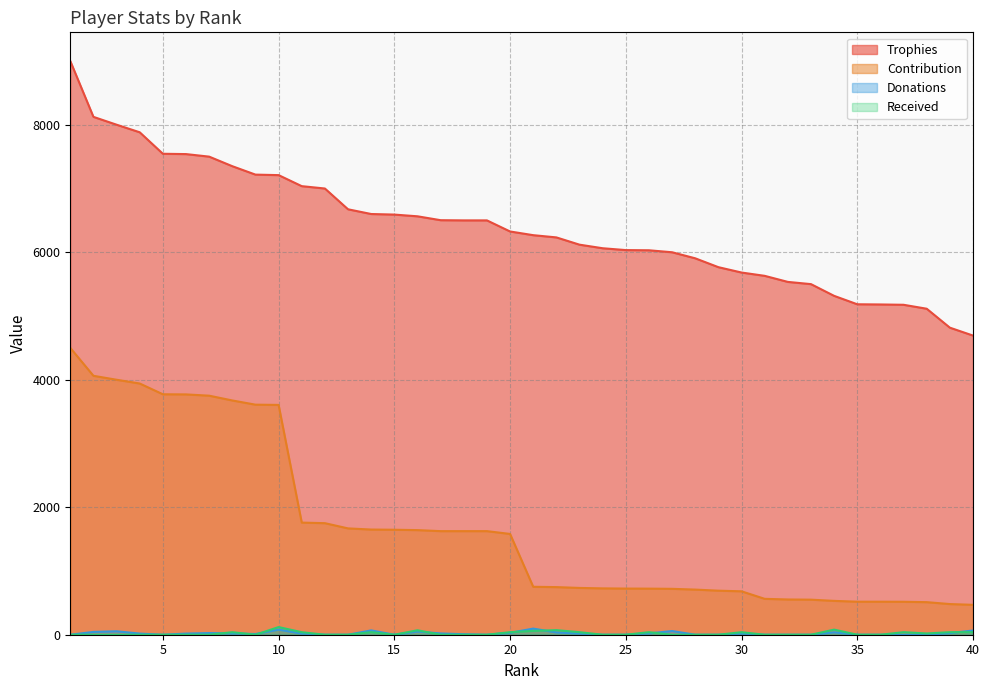

Reading left to right, what are all the values shown in this chart?

Trophies: 1=9000	2=8124	3=8001	4=7882	5=7545	6=7540	7=7500	8=7350	9=7218	10=7210	11=7037	12=7000	13=6674	14=6600	15=6591	16=6564	17=6503	18=6500	19=6500	20=6326	21=6268	22=6233	23=6119	24=6063	25=6034	26=6031	27=6000	28=5905	29=5766	30=5682	31=5630	32=5535	33=5500	34=5316	35=5184	36=5181	37=5176	38=5114	39=4817	40=4693
Contribution: 1=4500	2=4062	3=4000	4=3941	5=3772	6=3770	7=3750	8=3675	9=3609	10=3605	11=1759	12=1750	13=1668	14=1650	15=1647	16=1641	17=1625	18=1625	19=1625	20=1581	21=752	22=747	23=734	24=727	25=724	26=723	27=720	28=708	29=691	30=681	31=563	32=553	33=550	34=531	35=518	36=518	37=517	38=511	39=481	40=469
Donations: 1=0	2=44	3=54	4=18	5=0	6=18	7=26	8=20	9=11	10=80	11=18	12=0	13=0	14=68	15=0	16=50	17=20	18=8	19=0	20=30	21=96	22=36	23=18	24=0	25=0	26=21	27=58	28=0	29=0	30=18	31=0	32=0	33=0	34=38	35=0	36=0	37=0	38=0	39=26	40=66
Received: 1=0	2=0	3=0	4=0	5=0	6=0	7=0	8=40	9=0	10=120	11=40	12=0	13=0	14=40	15=0	16=70	17=0	18=0	19=0	20=40	21=60	22=72	23=40	24=0	25=0	26=40	27=0	28=0	29=0	30=40	31=0	32=0	33=0	34=80	35=0	36=0	37=40	38=20	39=40	40=40